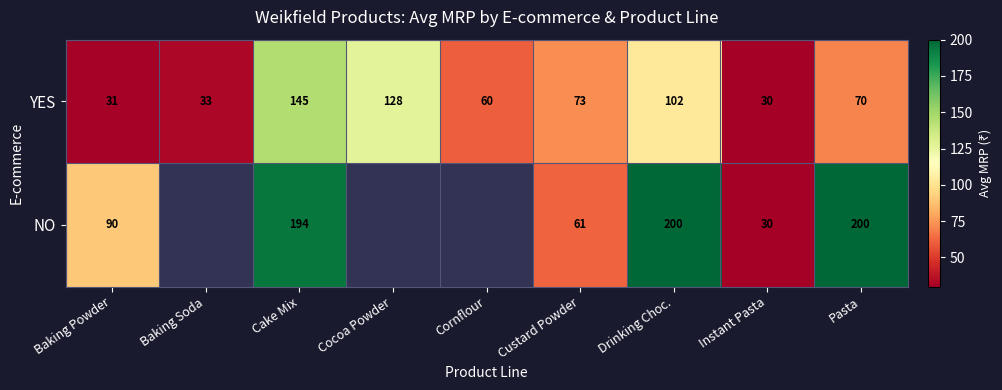

Is it true that YES equals 110.8 at Pasta?

False